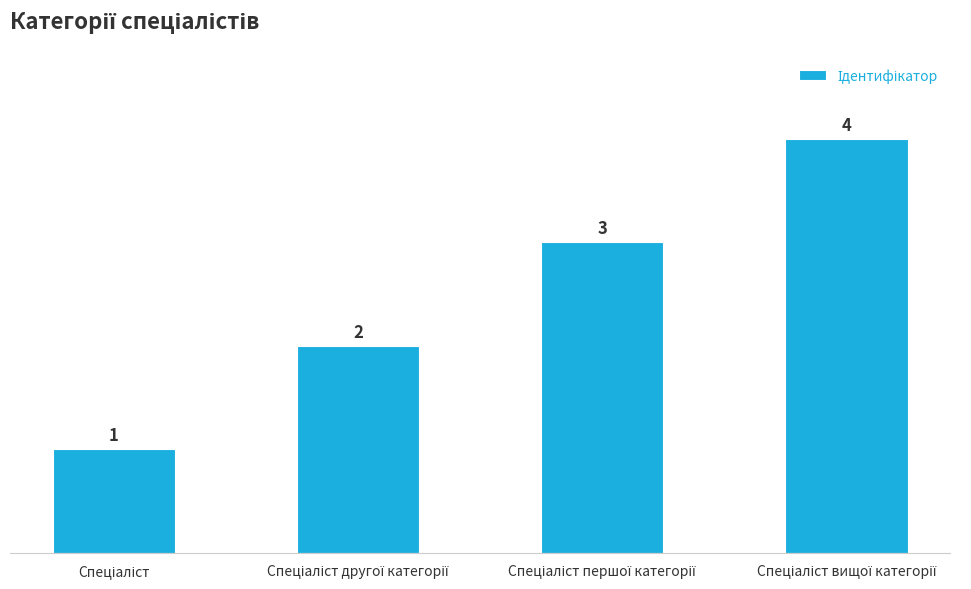

Count the values in the range 2 to 4.

3